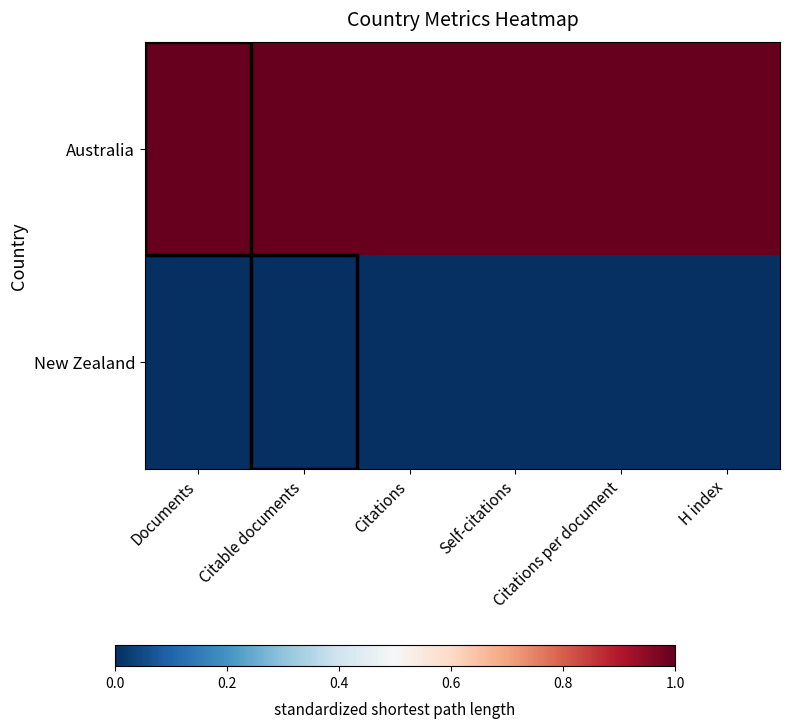

Which label corresponds to the smallest value in the chart?

Documents